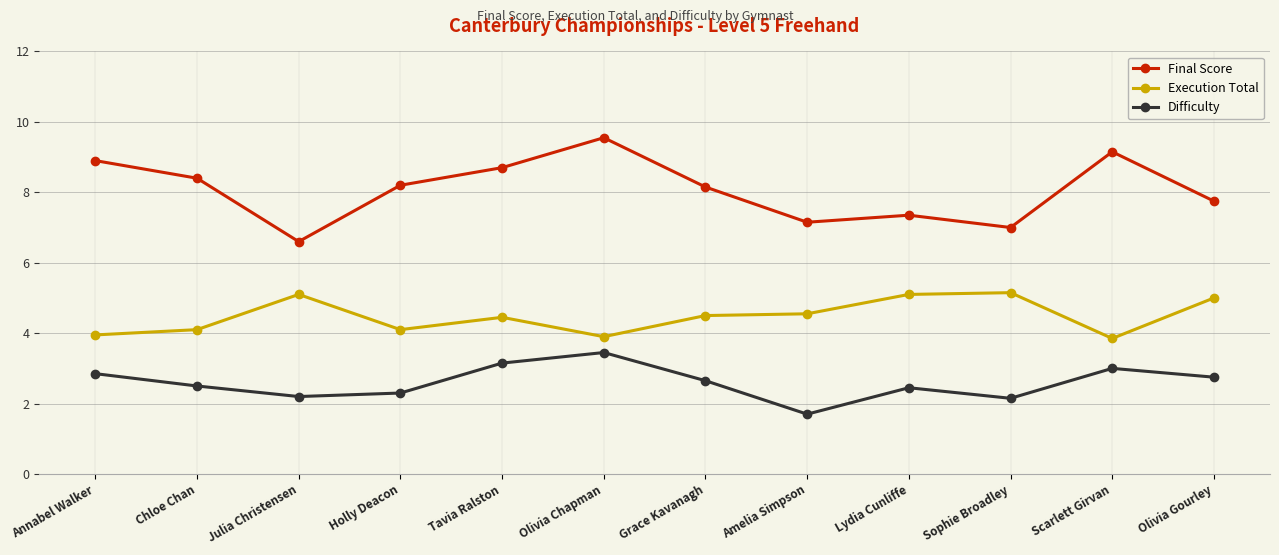

At which category is the sum across all series the highest?

Olivia Chapman